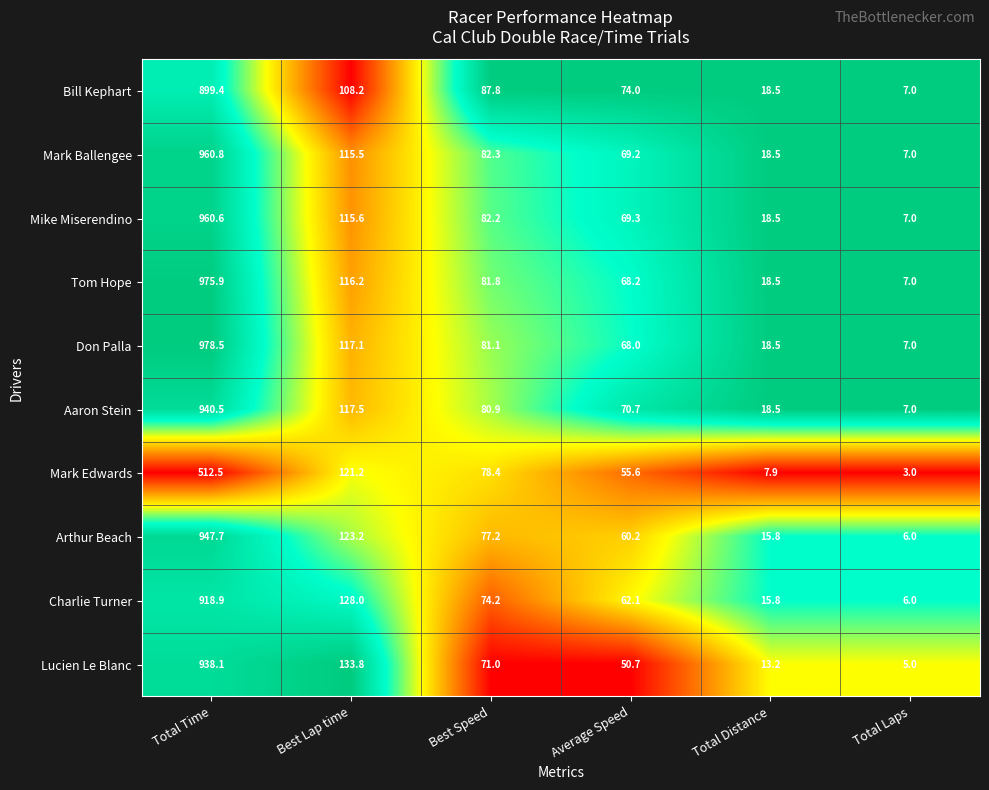

The value of Bill Kephart at Total Distance is 26.2. True or false?

False